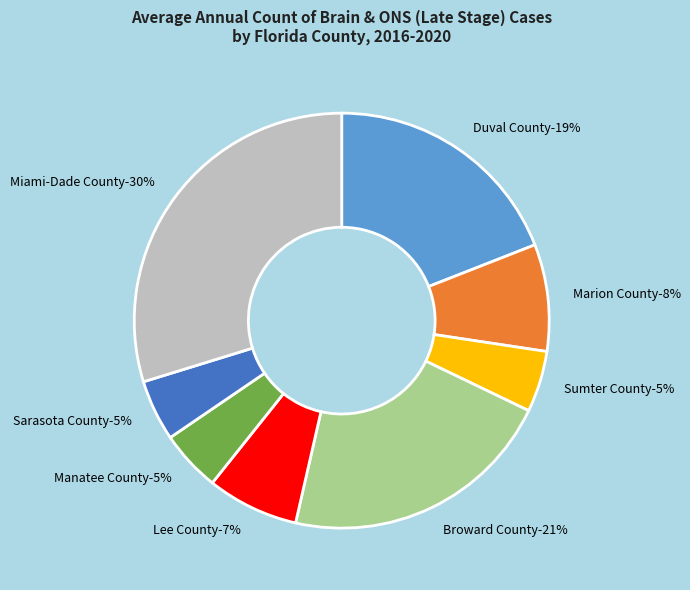

Count the number of slices in the pie.

8